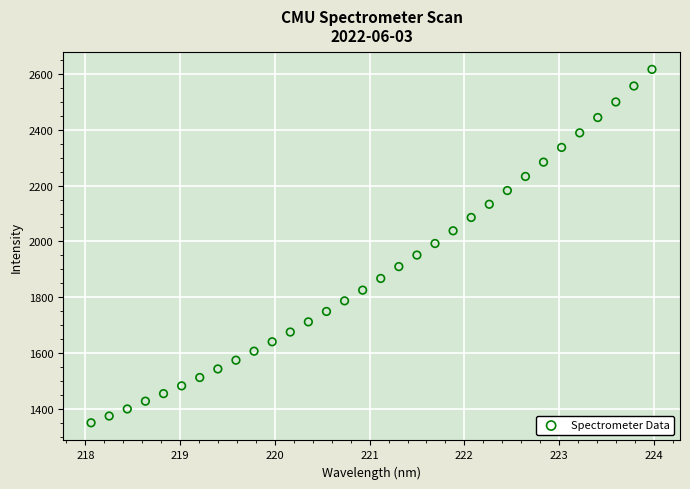

What is the range of Y values (max minus min)?

1263.4